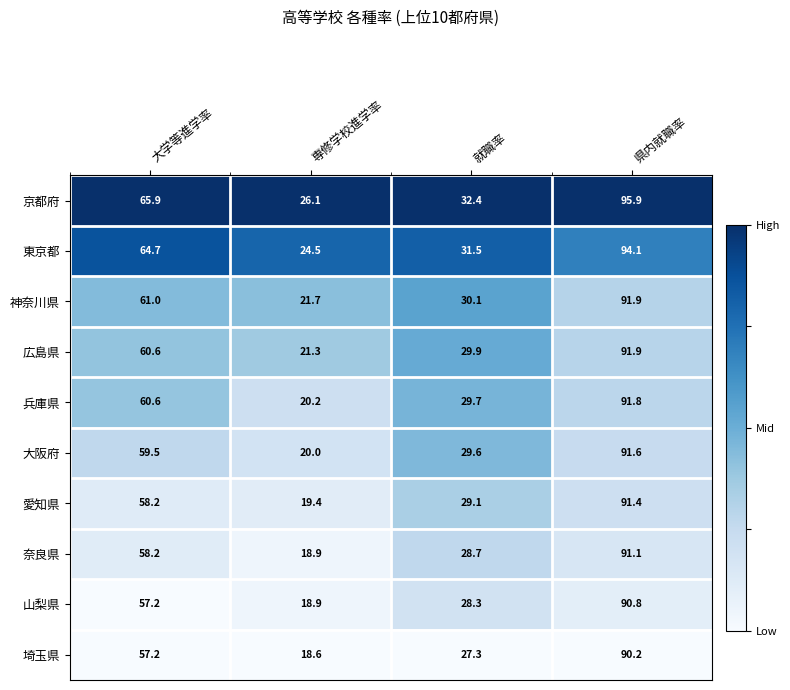

At 就職率, list the series in order from smallest to largest.

埼玉県, 山梨県, 奈良県, 愛知県, 大阪府, 兵庫県, 広島県, 神奈川県, 東京都, 京都府